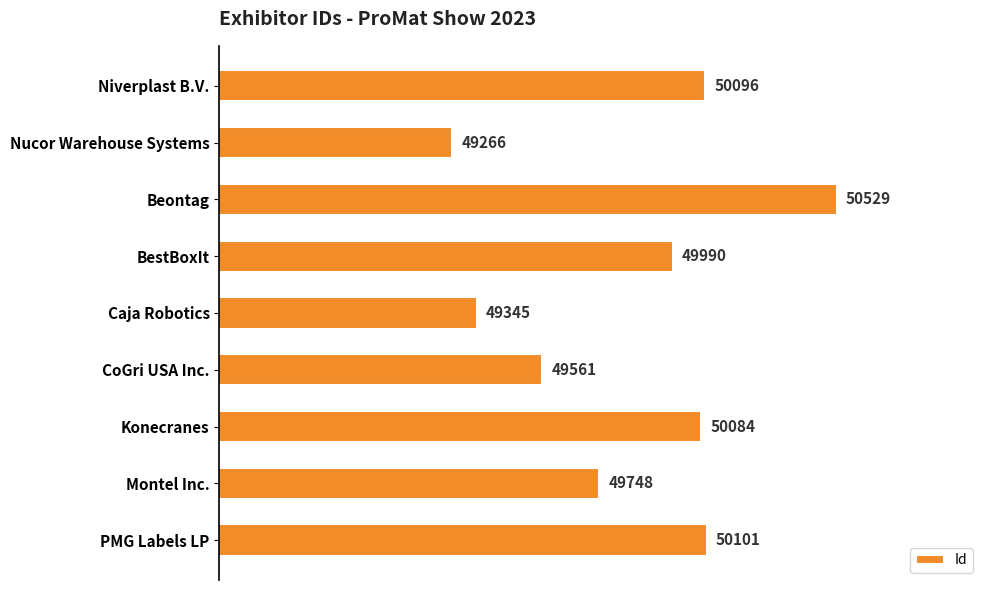

What is the sum of all values?

448720